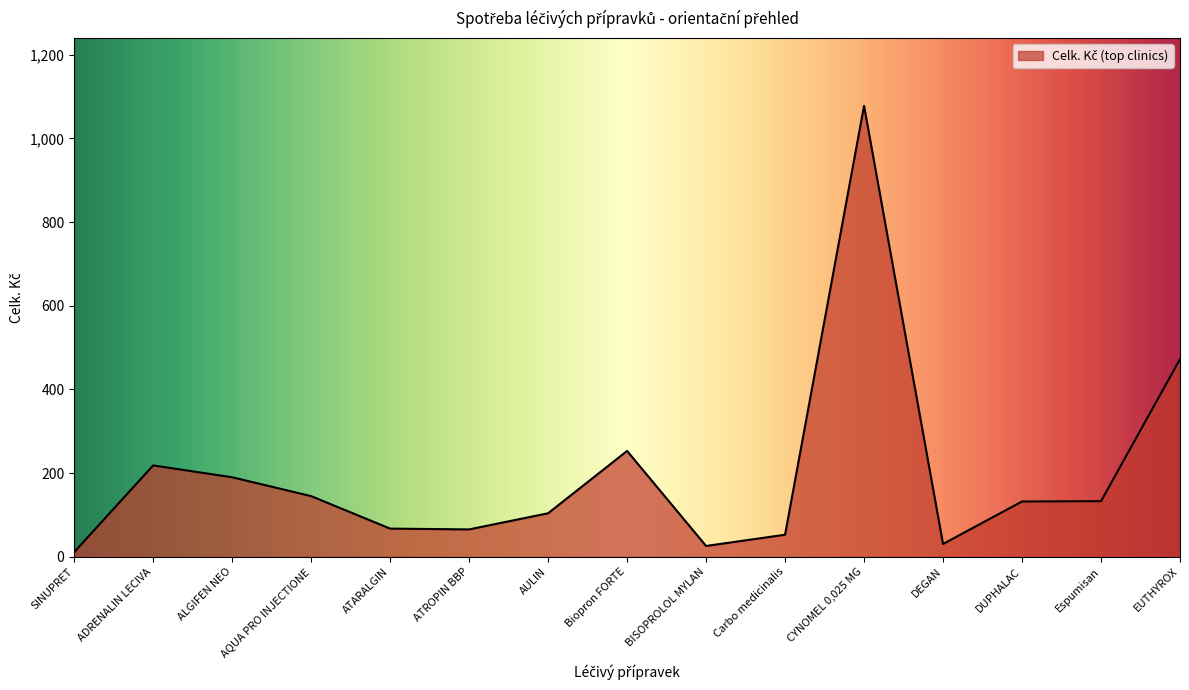

Which has a higher value, CYNOMEL 0,025 MG or ATROPIN BBP?

CYNOMEL 0,025 MG